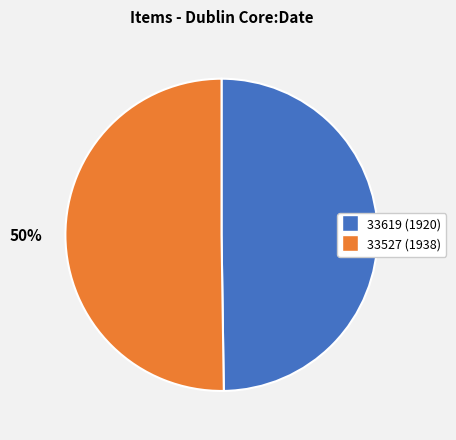

Combined, do 33527 and 33619 account for over 50%?

Yes